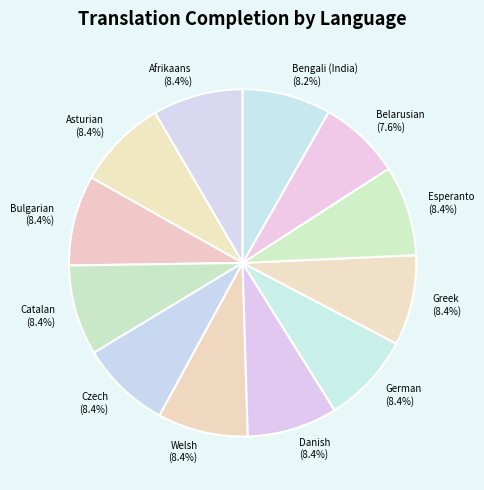

Count the number of slices in the pie.

12